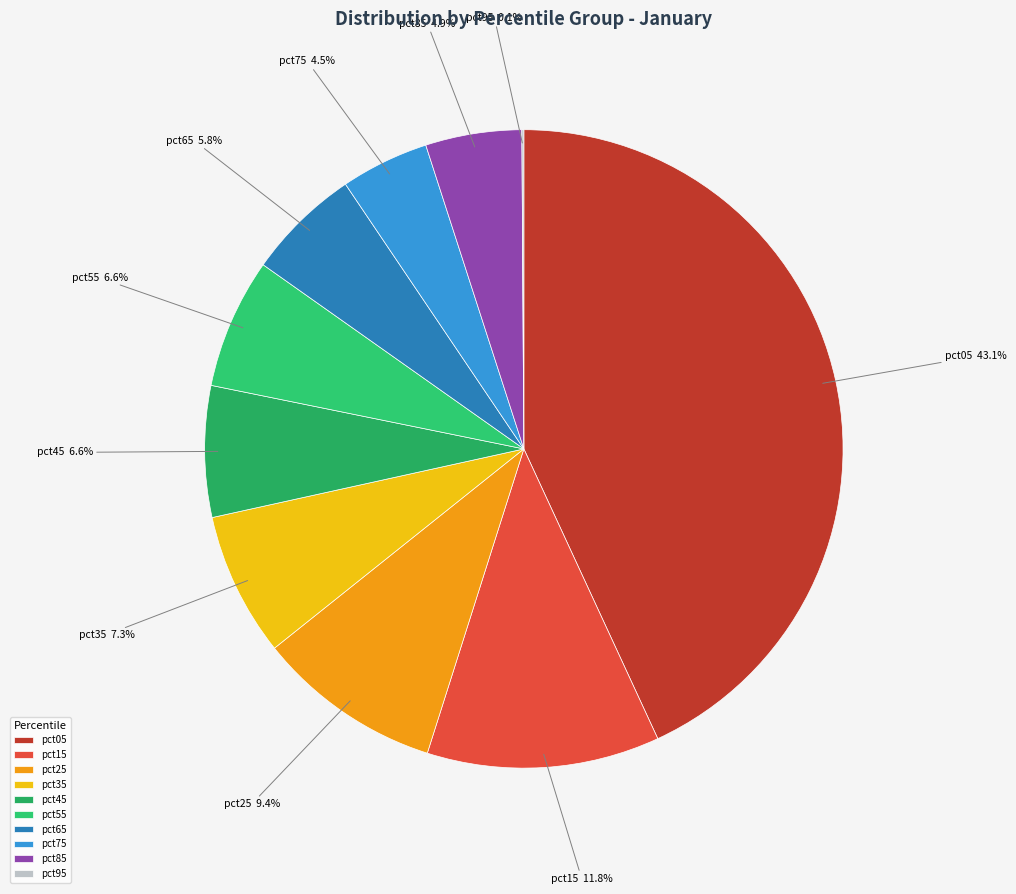

What percentage is NOT represented by pct45?

93.4%